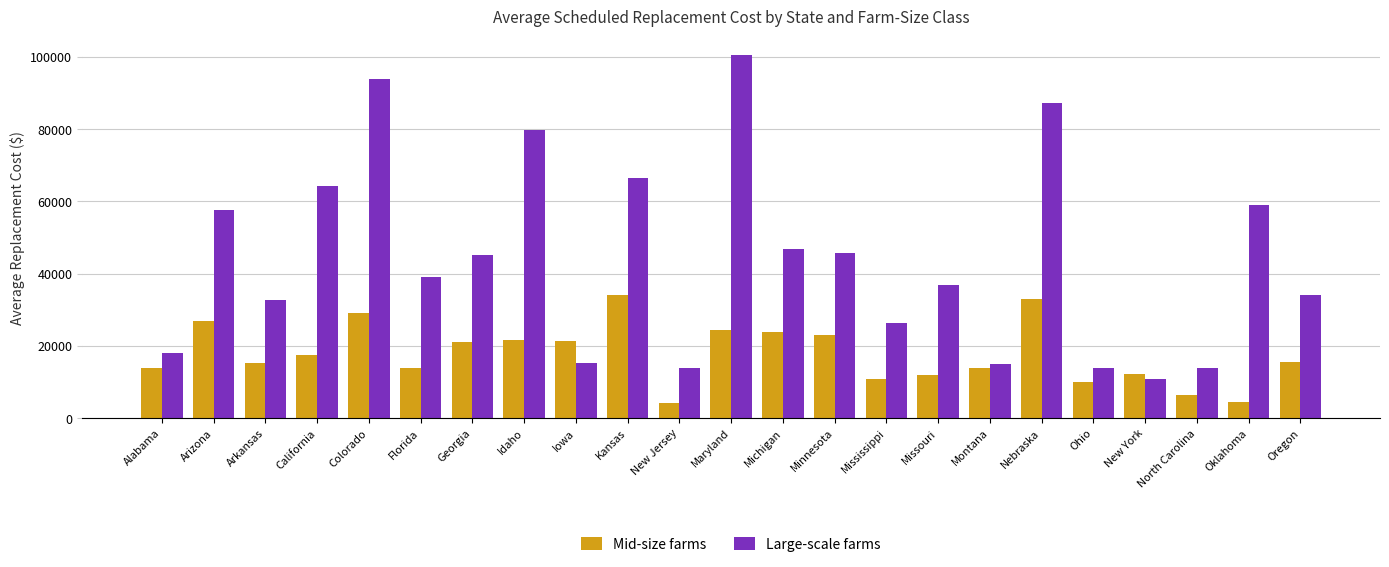

What is the spread (max minus min) of values at New York?

1417.1